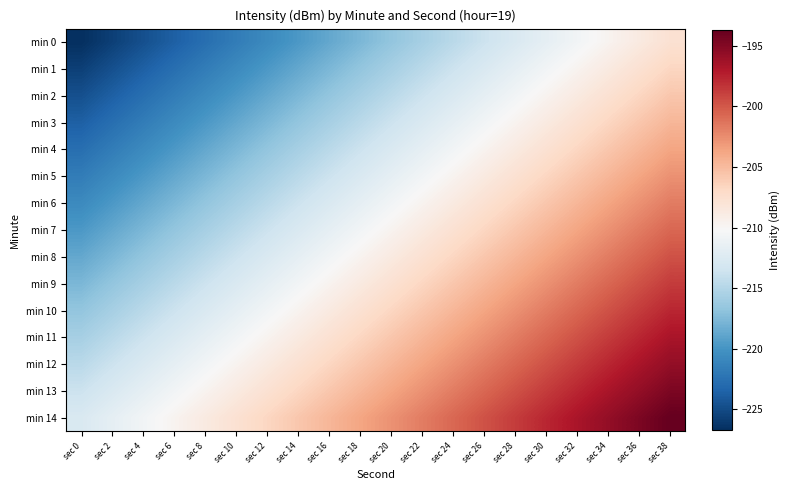

Reading right to left, list all the values displayed in this chart.

min 0: sec 38=-207.7	sec 36=-208.7	sec 34=-209.7	sec 32=-210.7	sec 30=-211.7	sec 28=-212.7	sec 26=-213.7	sec 24=-214.7	sec 22=-215.7	sec 20=-216.7	sec 18=-217.7	sec 16=-218.7	sec 14=-219.7	sec 12=-220.7	sec 10=-221.7	sec 8=-222.7	sec 6=-223.7	sec 4=-224.7	sec 2=-225.7	sec 0=-226.7
min 1: sec 38=-206.7	sec 36=-207.7	sec 34=-208.7	sec 32=-209.7	sec 30=-210.7	sec 28=-211.7	sec 26=-212.7	sec 24=-213.7	sec 22=-214.7	sec 20=-215.7	sec 18=-216.7	sec 16=-217.7	sec 14=-218.7	sec 12=-219.7	sec 10=-220.7	sec 8=-221.7	sec 6=-222.7	sec 4=-223.7	sec 2=-224.7	sec 0=-225.7
min 2: sec 38=-205.7	sec 36=-206.7	sec 34=-207.7	sec 32=-208.7	sec 30=-209.7	sec 28=-210.7	sec 26=-211.7	sec 24=-212.7	sec 22=-213.7	sec 20=-214.7	sec 18=-215.7	sec 16=-216.7	sec 14=-217.7	sec 12=-218.7	sec 10=-219.7	sec 8=-220.7	sec 6=-221.7	sec 4=-222.7	sec 2=-223.7	sec 0=-224.7
min 3: sec 38=-204.7	sec 36=-205.7	sec 34=-206.7	sec 32=-207.7	sec 30=-208.7	sec 28=-209.7	sec 26=-210.7	sec 24=-211.7	sec 22=-212.7	sec 20=-213.7	sec 18=-214.7	sec 16=-215.7	sec 14=-216.7	sec 12=-217.7	sec 10=-218.7	sec 8=-219.7	sec 6=-220.7	sec 4=-221.7	sec 2=-222.7	sec 0=-223.7
min 4: sec 38=-203.7	sec 36=-204.7	sec 34=-205.7	sec 32=-206.7	sec 30=-207.7	sec 28=-208.7	sec 26=-209.7	sec 24=-210.7	sec 22=-211.7	sec 20=-212.7	sec 18=-213.7	sec 16=-214.7	sec 14=-215.7	sec 12=-216.7	sec 10=-217.7	sec 8=-218.7	sec 6=-219.7	sec 4=-220.7	sec 2=-221.7	sec 0=-222.7
min 5: sec 38=-202.7	sec 36=-203.7	sec 34=-204.7	sec 32=-205.7	sec 30=-206.7	sec 28=-207.7	sec 26=-208.7	sec 24=-209.7	sec 22=-210.7	sec 20=-211.7	sec 18=-212.7	sec 16=-213.7	sec 14=-214.7	sec 12=-215.7	sec 10=-216.7	sec 8=-217.7	sec 6=-218.7	sec 4=-219.7	sec 2=-220.7	sec 0=-221.7
min 6: sec 38=-201.7	sec 36=-202.7	sec 34=-203.7	sec 32=-204.7	sec 30=-205.7	sec 28=-206.7	sec 26=-207.7	sec 24=-208.7	sec 22=-209.7	sec 20=-210.7	sec 18=-211.7	sec 16=-212.7	sec 14=-213.7	sec 12=-214.7	sec 10=-215.7	sec 8=-216.7	sec 6=-217.7	sec 4=-218.7	sec 2=-219.7	sec 0=-220.7
min 7: sec 38=-200.7	sec 36=-201.7	sec 34=-202.7	sec 32=-203.7	sec 30=-204.7	sec 28=-205.7	sec 26=-206.7	sec 24=-207.7	sec 22=-208.7	sec 20=-209.7	sec 18=-210.7	sec 16=-211.7	sec 14=-212.7	sec 12=-213.7	sec 10=-214.7	sec 8=-215.7	sec 6=-216.7	sec 4=-217.7	sec 2=-218.7	sec 0=-219.7
min 8: sec 38=-199.7	sec 36=-200.7	sec 34=-201.7	sec 32=-202.7	sec 30=-203.7	sec 28=-204.7	sec 26=-205.7	sec 24=-206.7	sec 22=-207.7	sec 20=-208.7	sec 18=-209.7	sec 16=-210.7	sec 14=-211.7	sec 12=-212.7	sec 10=-213.7	sec 8=-214.7	sec 6=-215.7	sec 4=-216.7	sec 2=-217.7	sec 0=-218.7
min 9: sec 38=-198.7	sec 36=-199.7	sec 34=-200.7	sec 32=-201.7	sec 30=-202.7	sec 28=-203.7	sec 26=-204.7	sec 24=-205.7	sec 22=-206.7	sec 20=-207.7	sec 18=-208.7	sec 16=-209.7	sec 14=-210.7	sec 12=-211.7	sec 10=-212.7	sec 8=-213.7	sec 6=-214.7	sec 4=-215.7	sec 2=-216.7	sec 0=-217.7
min 10: sec 38=-197.7	sec 36=-198.7	sec 34=-199.7	sec 32=-200.7	sec 30=-201.7	sec 28=-202.7	sec 26=-203.7	sec 24=-204.7	sec 22=-205.7	sec 20=-206.7	sec 18=-207.7	sec 16=-208.7	sec 14=-209.7	sec 12=-210.7	sec 10=-211.7	sec 8=-212.7	sec 6=-213.7	sec 4=-214.7	sec 2=-215.7	sec 0=-216.7
min 11: sec 38=-196.7	sec 36=-197.7	sec 34=-198.7	sec 32=-199.7	sec 30=-200.7	sec 28=-201.7	sec 26=-202.7	sec 24=-203.7	sec 22=-204.7	sec 20=-205.7	sec 18=-206.7	sec 16=-207.7	sec 14=-208.7	sec 12=-209.7	sec 10=-210.7	sec 8=-211.7	sec 6=-212.7	sec 4=-213.7	sec 2=-214.7	sec 0=-215.7
min 12: sec 38=-195.7	sec 36=-196.7	sec 34=-197.7	sec 32=-198.7	sec 30=-199.7	sec 28=-200.7	sec 26=-201.7	sec 24=-202.7	sec 22=-203.7	sec 20=-204.7	sec 18=-205.7	sec 16=-206.7	sec 14=-207.7	sec 12=-208.7	sec 10=-209.7	sec 8=-210.7	sec 6=-211.7	sec 4=-212.7	sec 2=-213.7	sec 0=-214.7
min 13: sec 38=-194.7	sec 36=-195.7	sec 34=-196.7	sec 32=-197.7	sec 30=-198.7	sec 28=-199.7	sec 26=-200.7	sec 24=-201.7	sec 22=-202.7	sec 20=-203.7	sec 18=-204.7	sec 16=-205.7	sec 14=-206.7	sec 12=-207.7	sec 10=-208.7	sec 8=-209.7	sec 6=-210.7	sec 4=-211.7	sec 2=-212.7	sec 0=-213.7
min 14: sec 38=-193.7	sec 36=-194.7	sec 34=-195.7	sec 32=-196.7	sec 30=-197.7	sec 28=-198.7	sec 26=-199.7	sec 24=-200.7	sec 22=-201.7	sec 20=-202.7	sec 18=-203.7	sec 16=-204.7	sec 14=-205.7	sec 12=-206.7	sec 10=-207.7	sec 8=-208.7	sec 6=-209.7	sec 4=-210.7	sec 2=-211.7	sec 0=-212.7